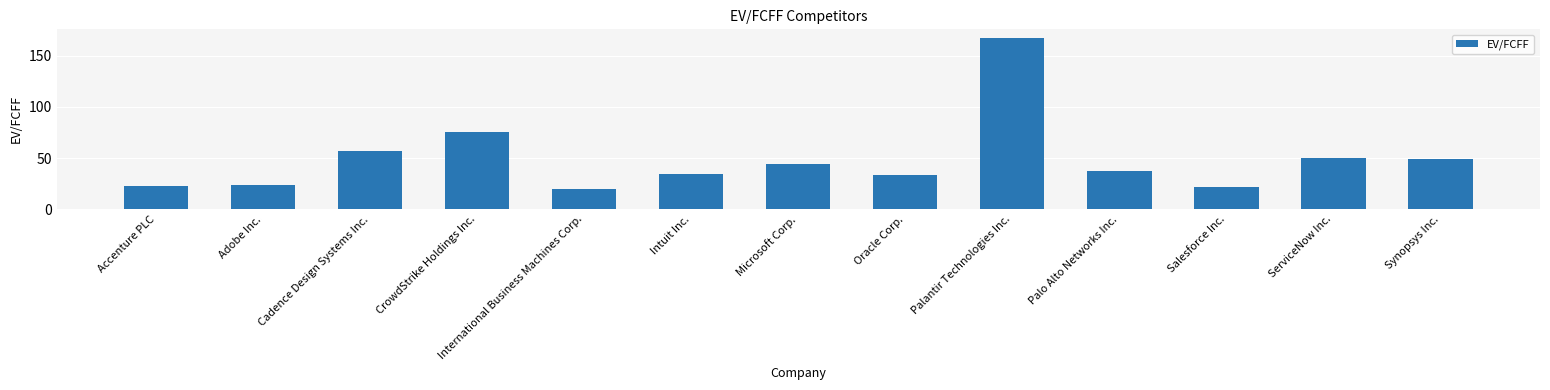

What is the minimum value shown in the chart?

19.6